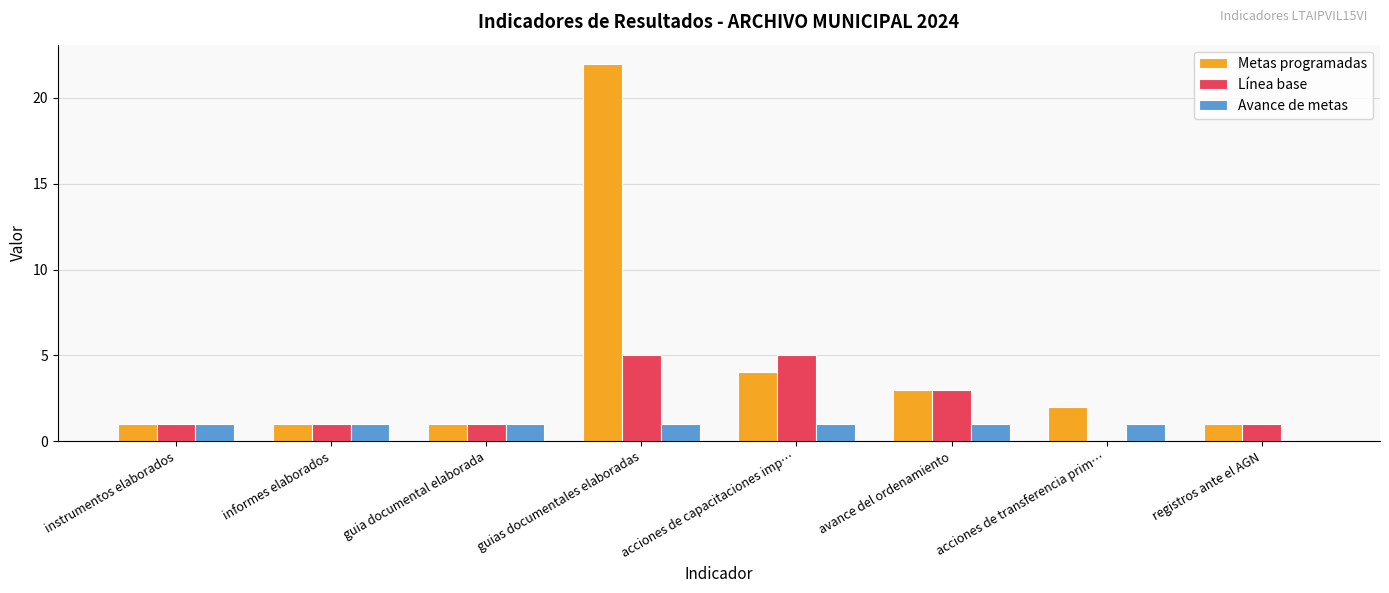

Are the bars horizontal?

No